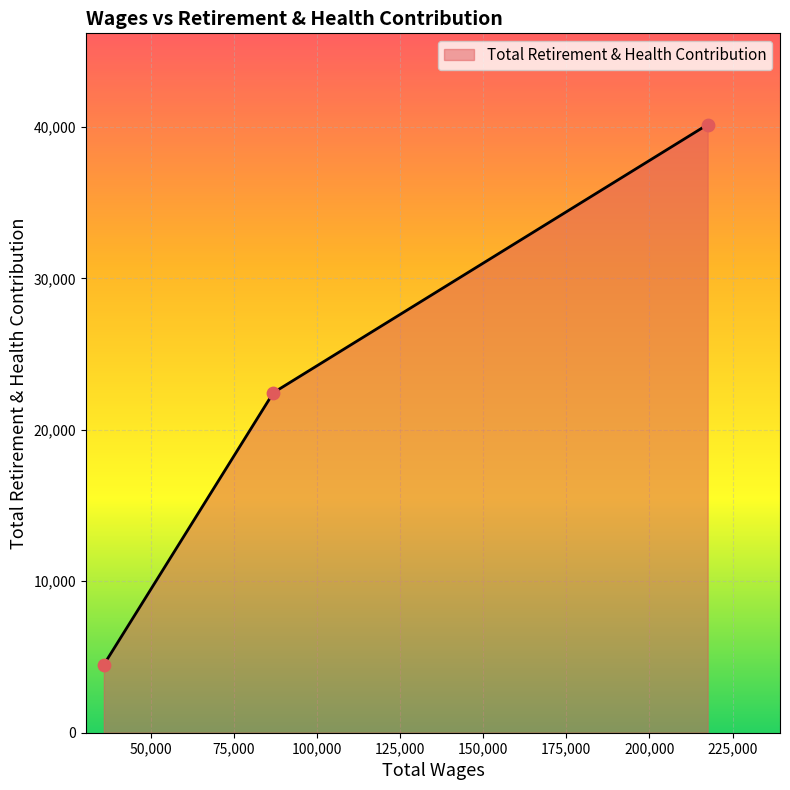

What is the smallest value displayed?

4490